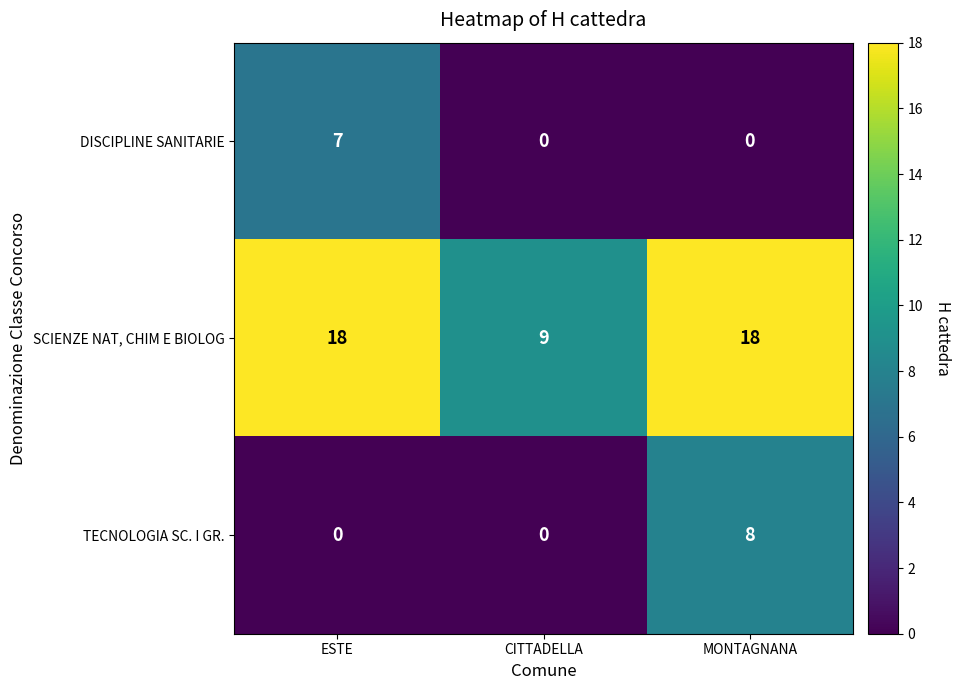

How many distinct data groups are displayed?

3